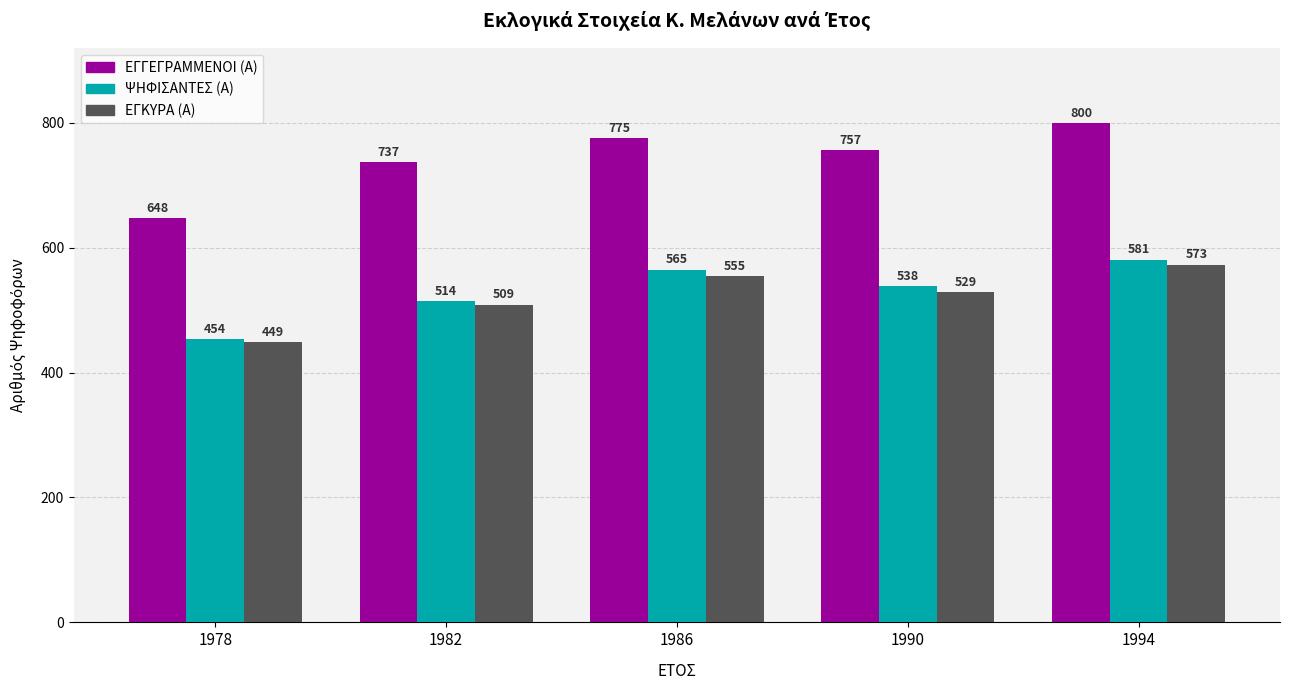

At which label does ΨΗΦΙΣΑΝΤΕΣ (Α) first exceed 538?

1986